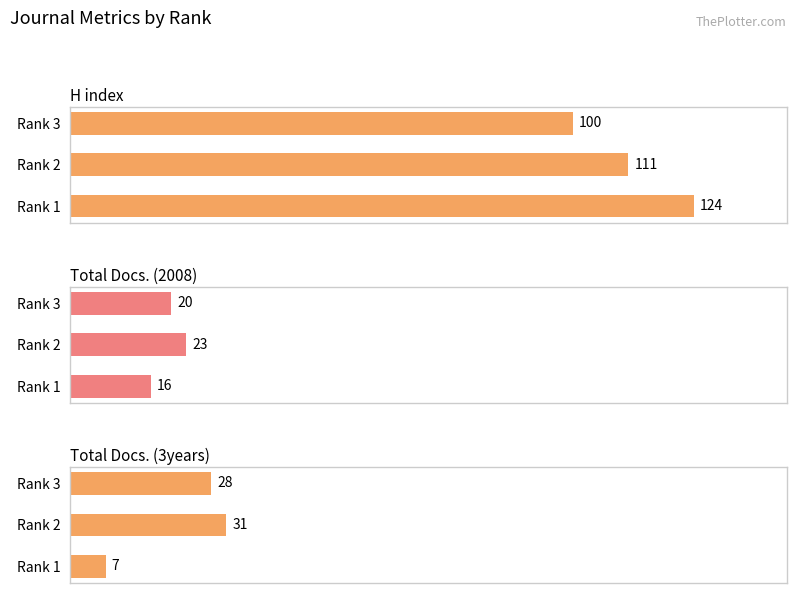

How many Total Docs. (3years) values are between 7 and 31?

3